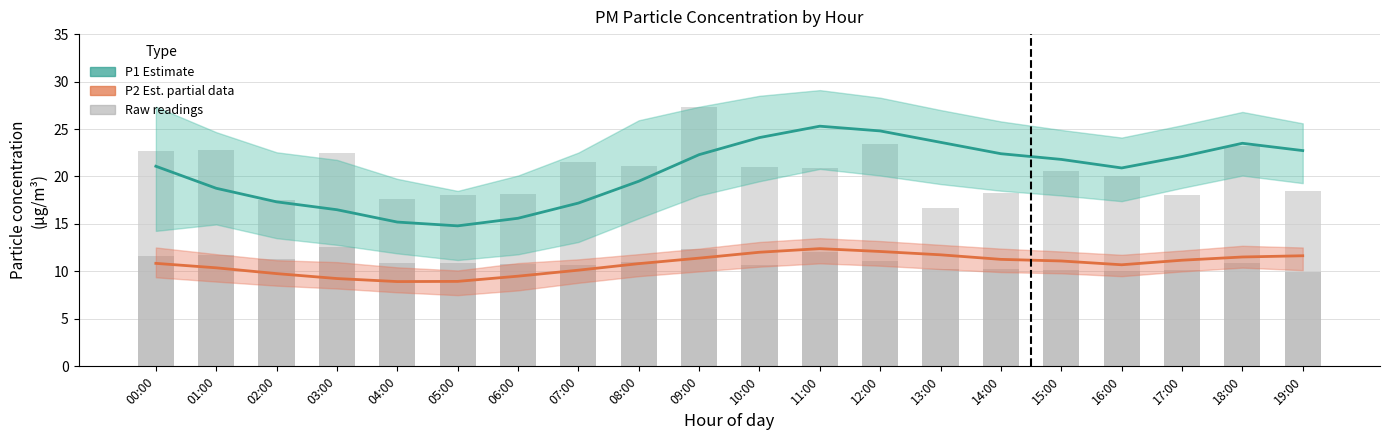

What is the value of the P1 raw bar at the 8th from the left?

21.5